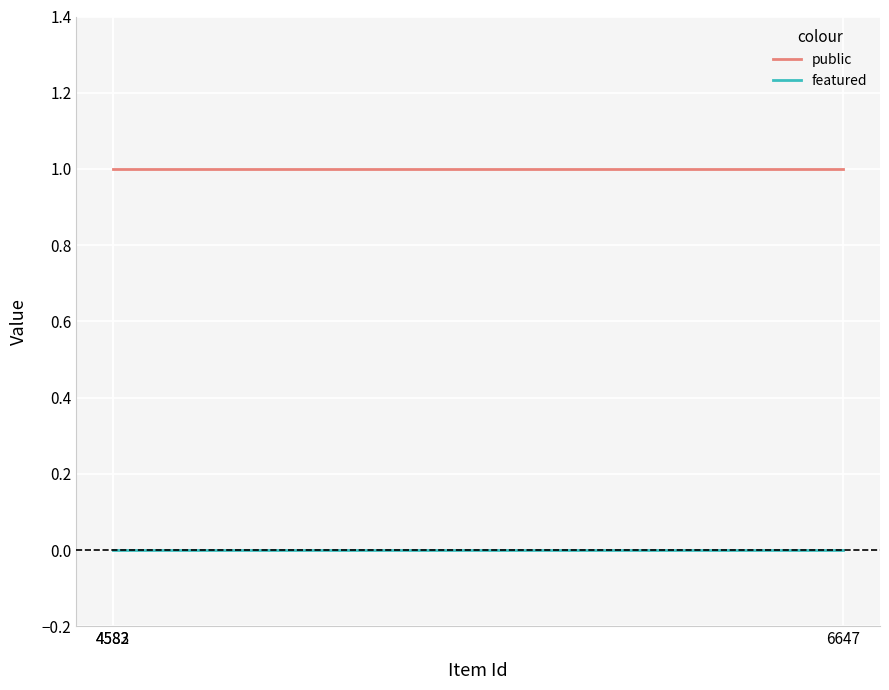

Between 4583 and 4582, which series saw the biggest shift?

public